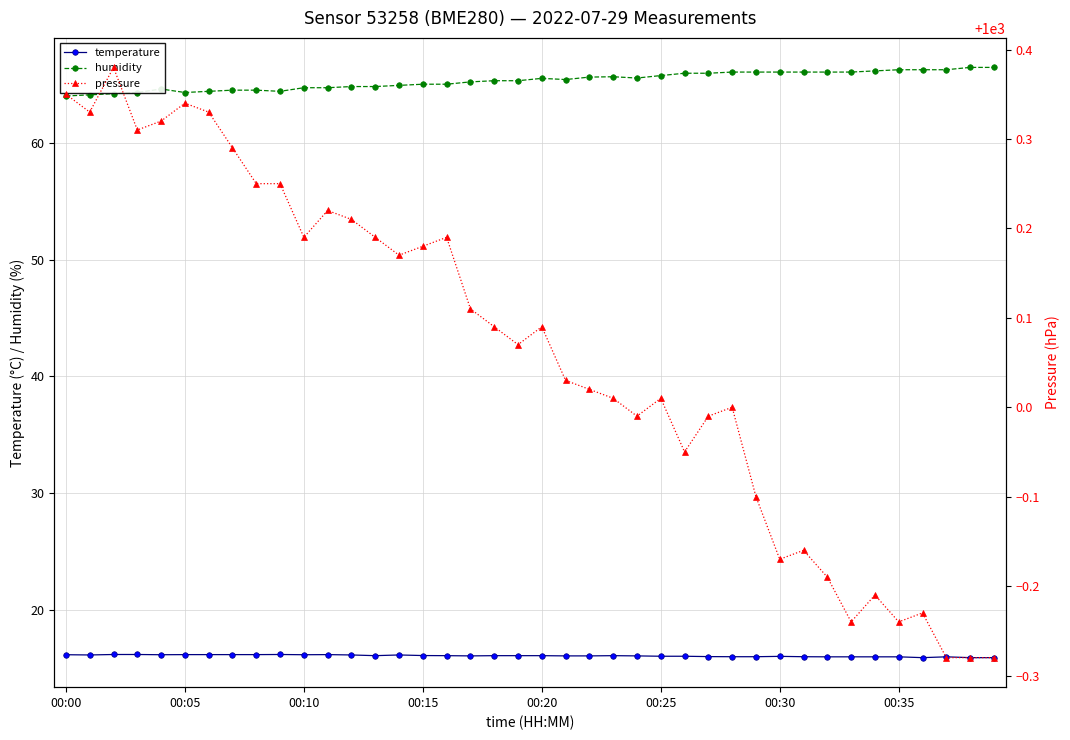

True or false: pressure and temperature cross at least once.

False